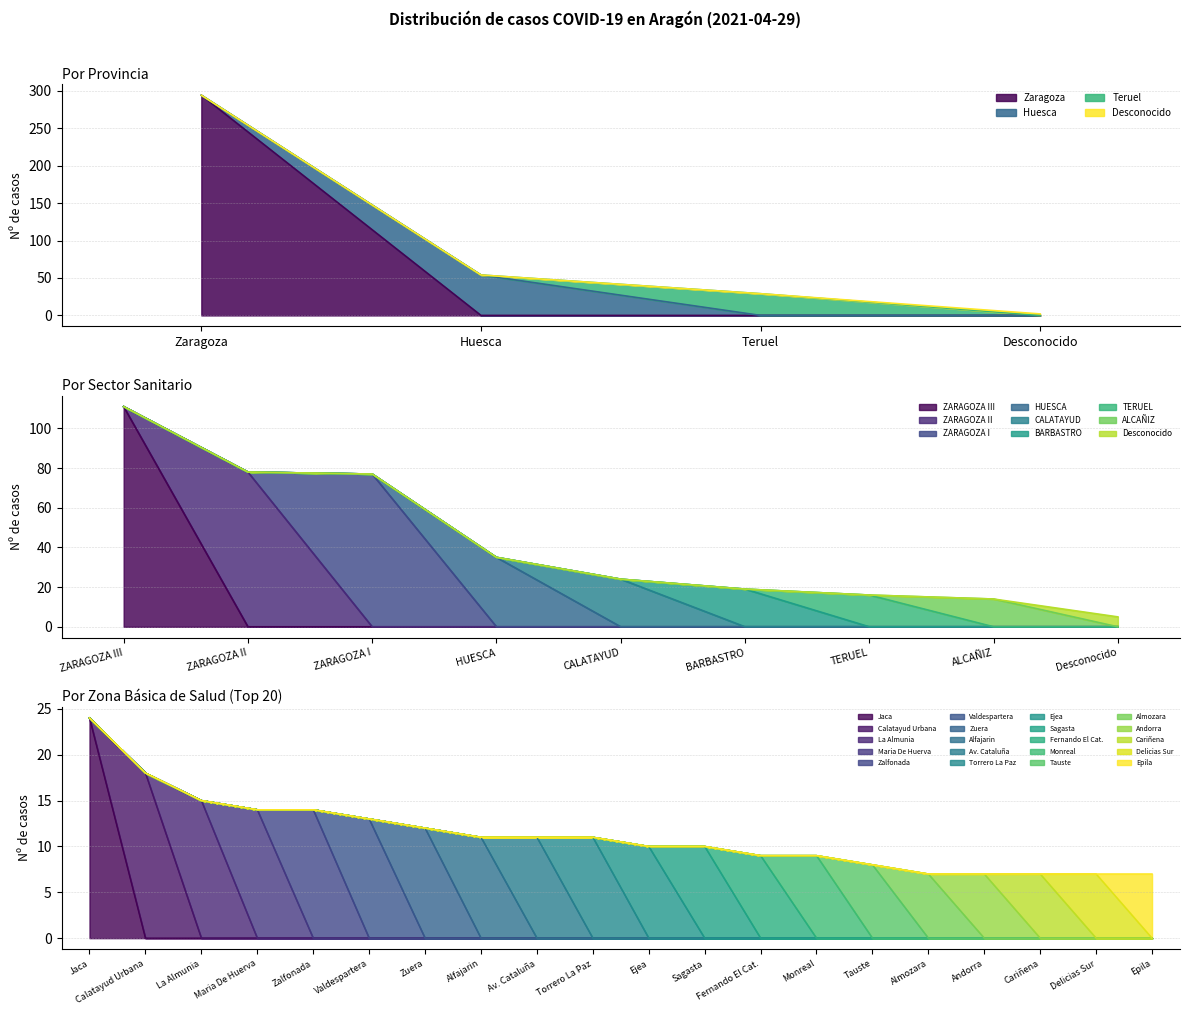

The value of Teruel at 1 is 0. True or false?

True